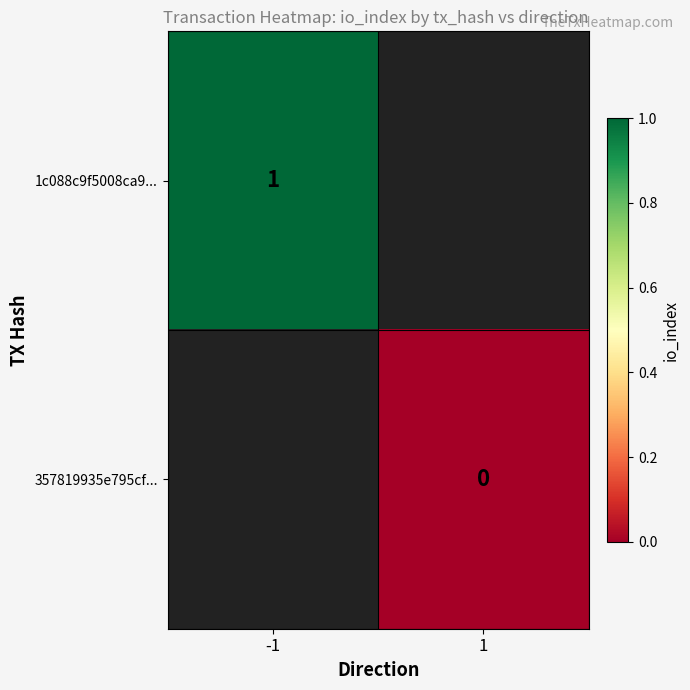

True or false: 1c088c9f5008ca9... has a value of 2 at -1.

False